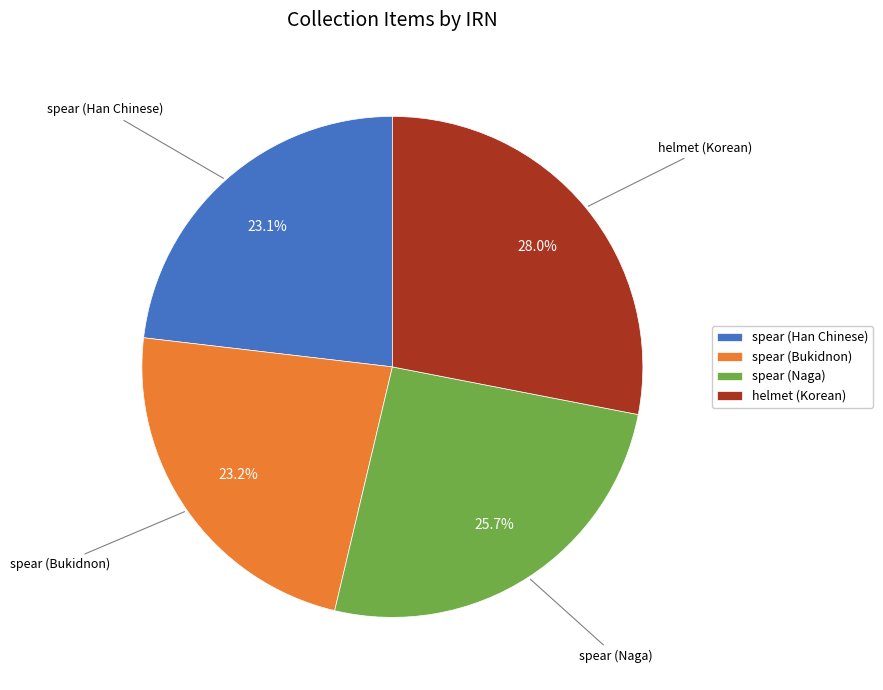

To the nearest percent, what is the combined percentage of spear (Naga) and spear (Han Chinese)?

49%